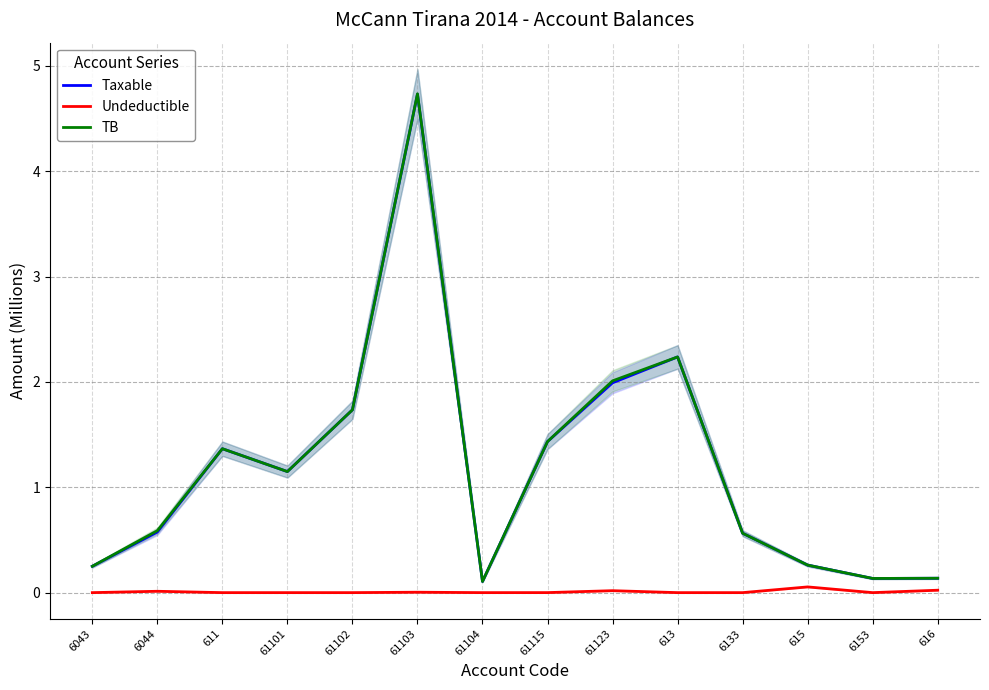

How many values in the Undeductible series exceed 0?

6